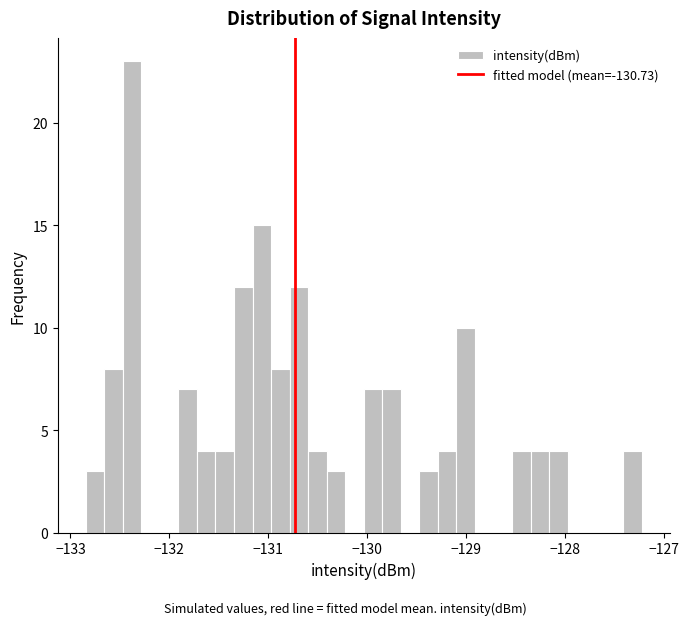

Around what value on the x-axis is the tallest bar? Give the approximate position of its centre, as read against the axis.

-132.4